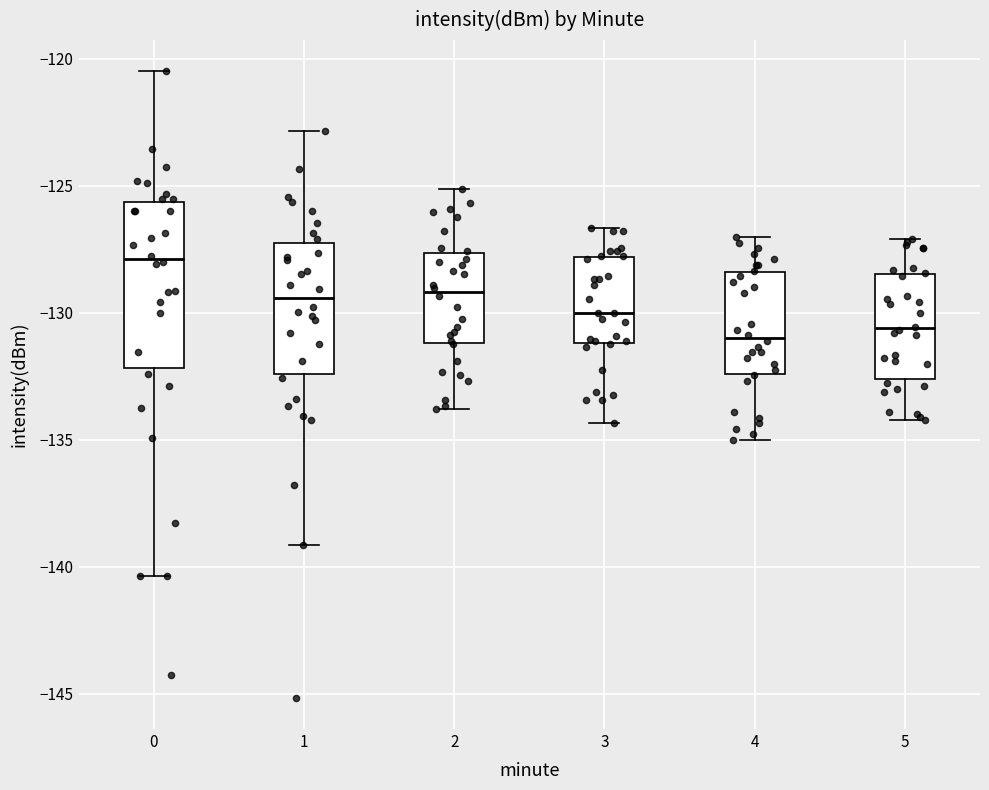

Where is the upper edge of the box at x = 4 on the y-axis? The values are not printed on the chart, so give them approximately, as read against the axis.

-128.5